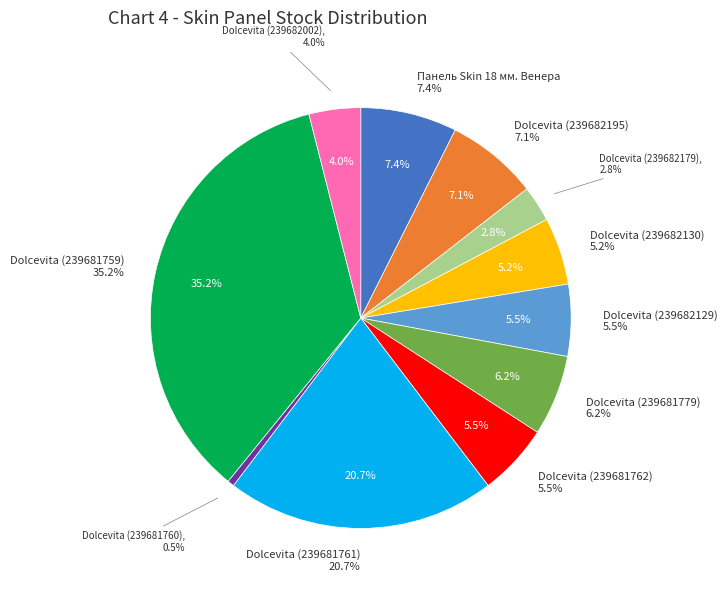

Does Панель Skin 18 мм. Венера account for over 50% of the chart?

No